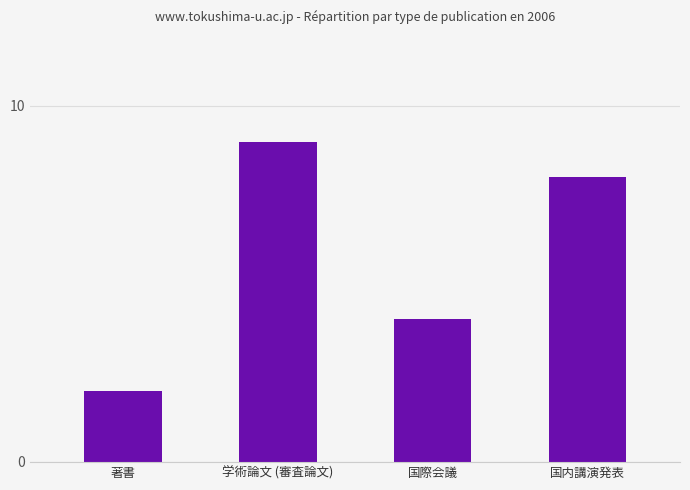

List the labels in order of value, smallest first.

著書, 国際会議, 国内講演発表, 学術論文 (審査論文)